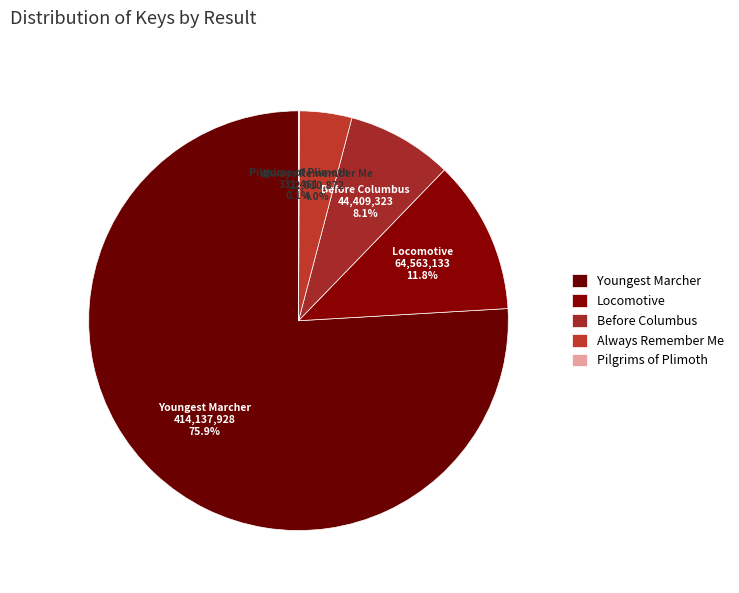

To the nearest percent, what is the difference between the largest and smallest slice percentages?

76%